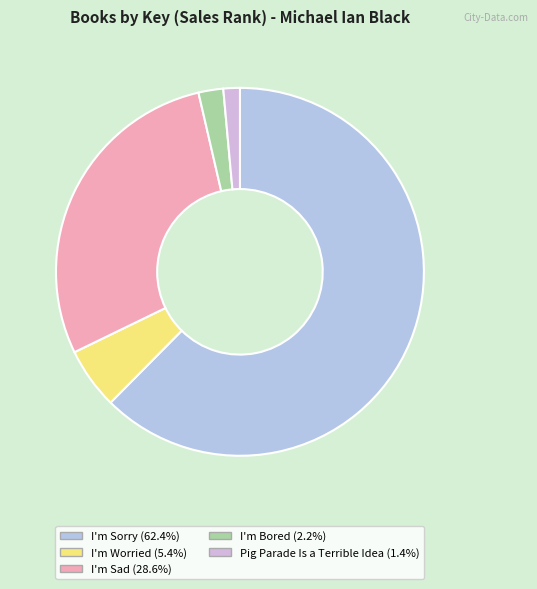

Rank the categories by value from highest to lowest.

I'm Sorry, I'm Sad, I'm Worried, I'm Bored, Pig Parade Is a Terrible Idea